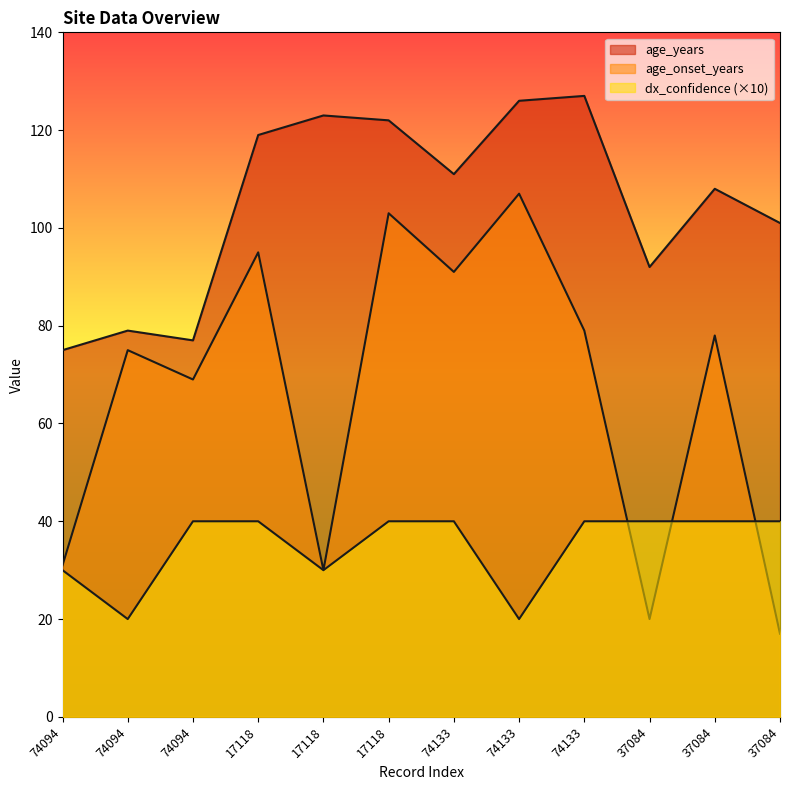

Reading left to right, transcribe all the data shown in this chart.

age_years: 75	79	77	119	123	122	111	126	127	92	108	101
age_onset_years: 31	75	69	95	30	103	91	107	79	20	78	17
dx_confidence: 30	20	40	40	30	40	40	20	40	40	40	40